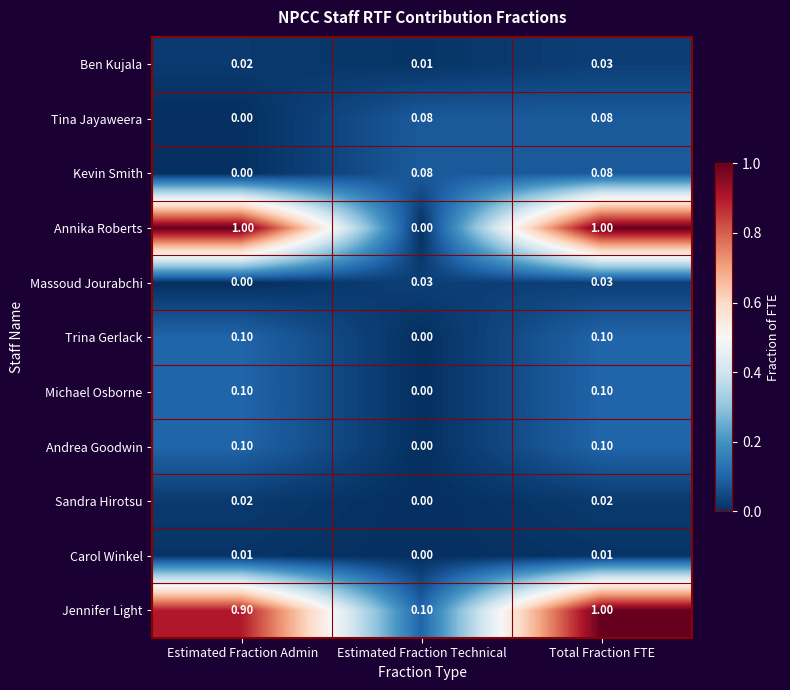

Between Estimated Fraction Admin and Total Fraction FTE, which series saw the biggest shift?

Jennifer Light